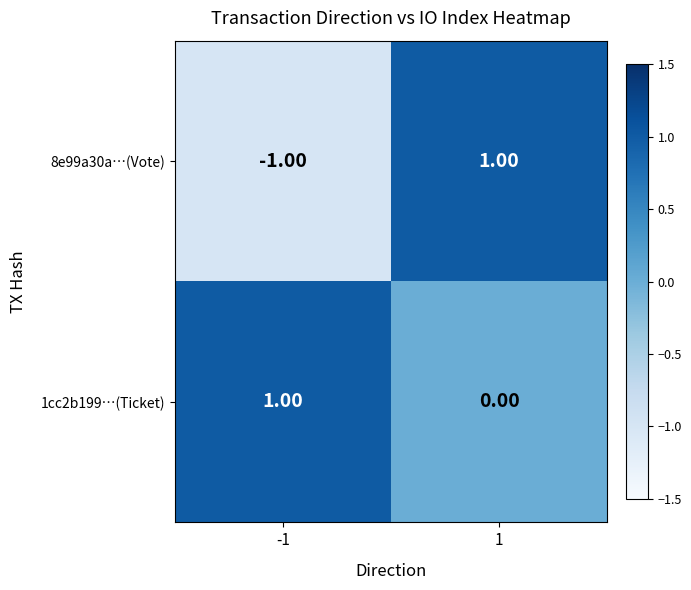

List the series in order of their overall mean, lowest first.

8e99a30a…(Vote), 1cc2b199…(Ticket)